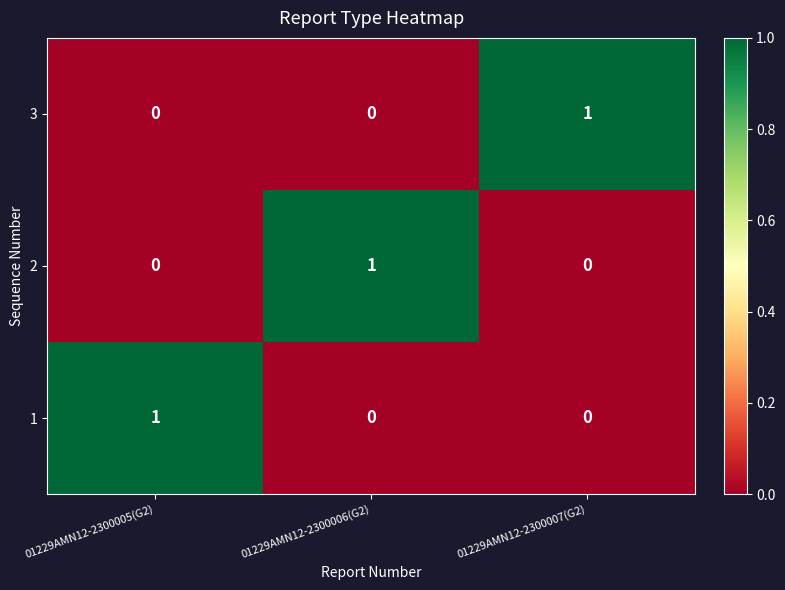

At how many categories does at least one series exceed 0?

3